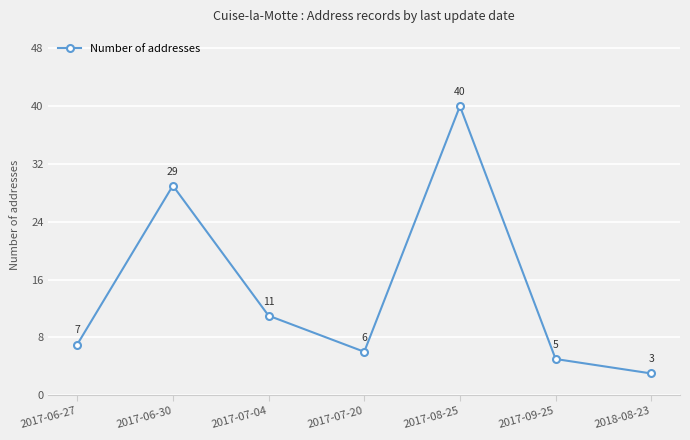

What is the label of the 4th point from the right?

2017-07-20